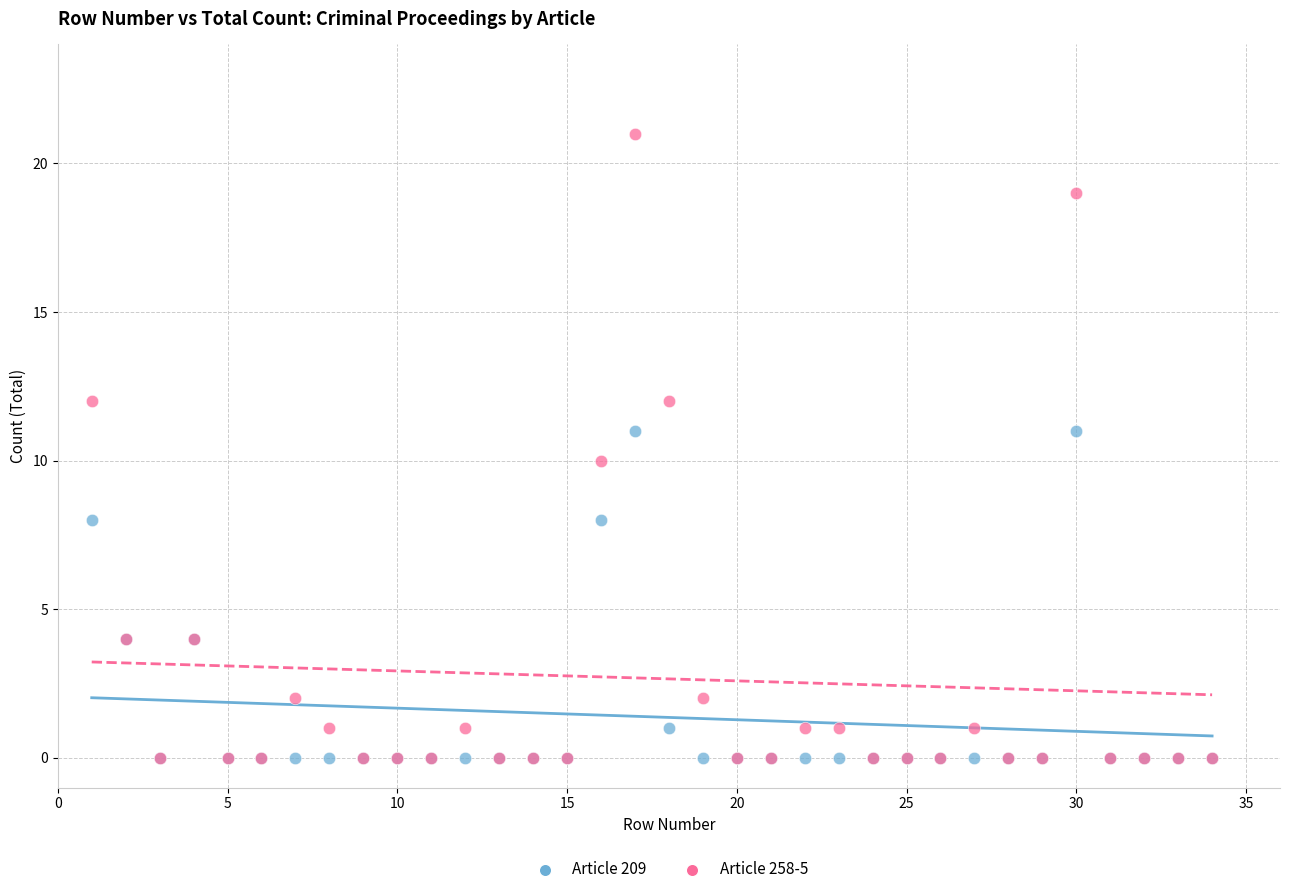

What are all the series names shown in the legend?

Article 209, Article 258-5